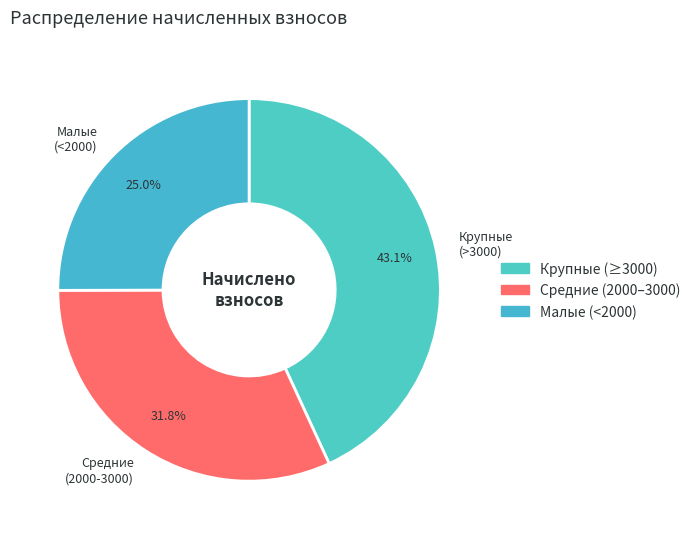

Do Малые (<2000) and Средние (2000-3000) together represent more than half of the pie?

Yes